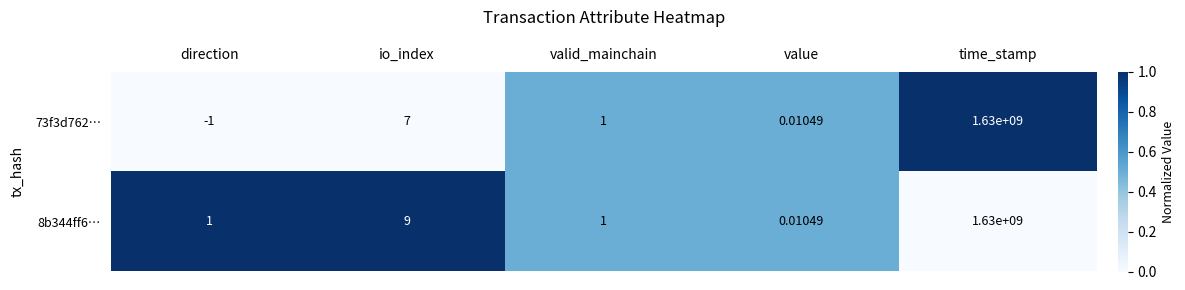

Is the value of 8b344ff6… at valid_mainchain greater than the value of 73f3d762… at time_stamp?

No